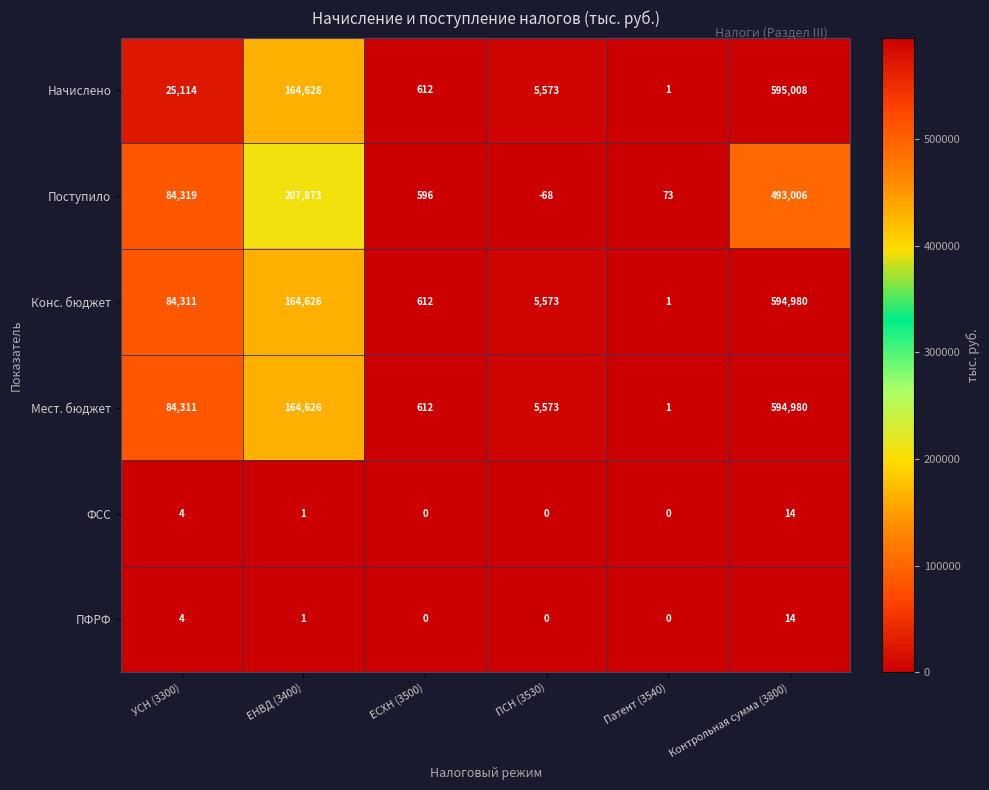

What is the maximum value shown in the chart?

595008